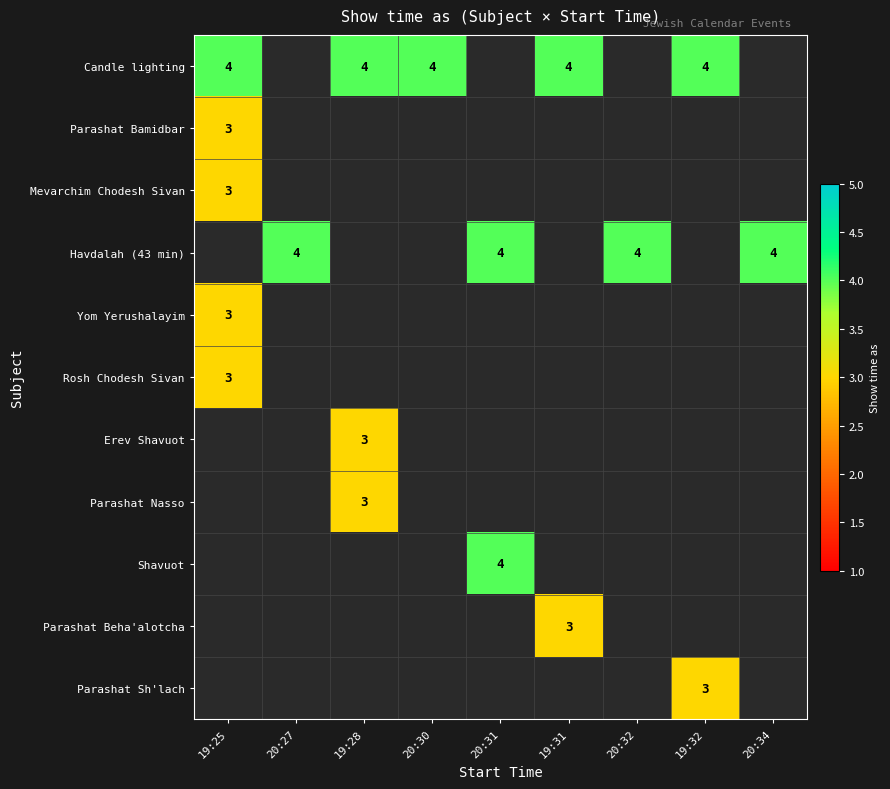

Is it true that Havdalah (43 min) equals 1 at 20:34?

False